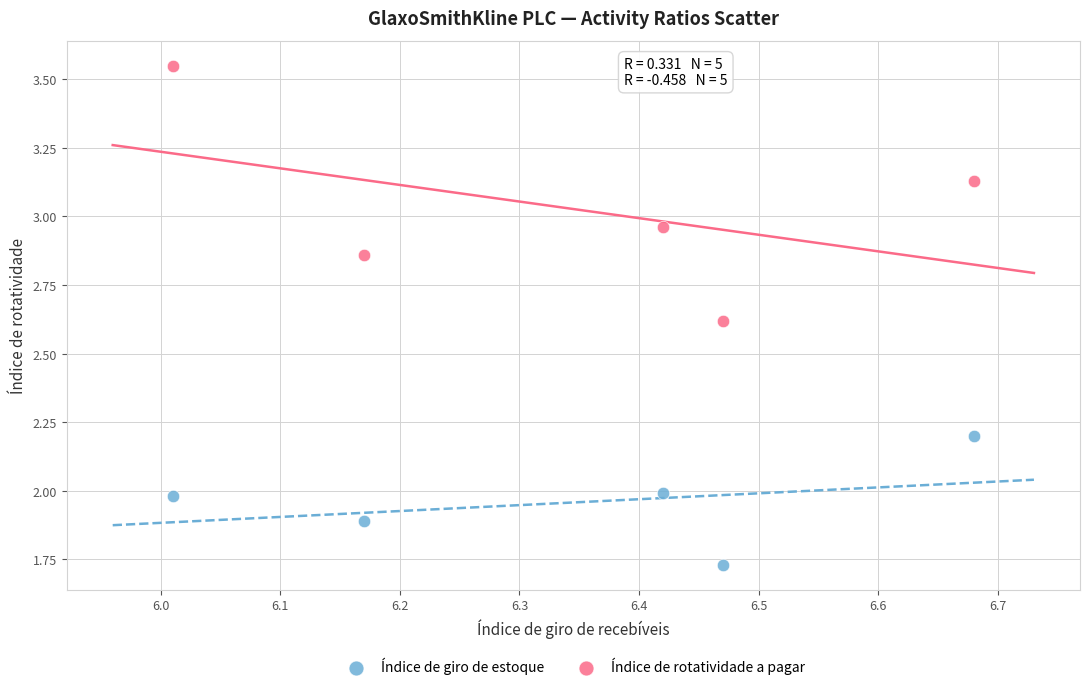

Across all data points, what is the average Y value?

2.5